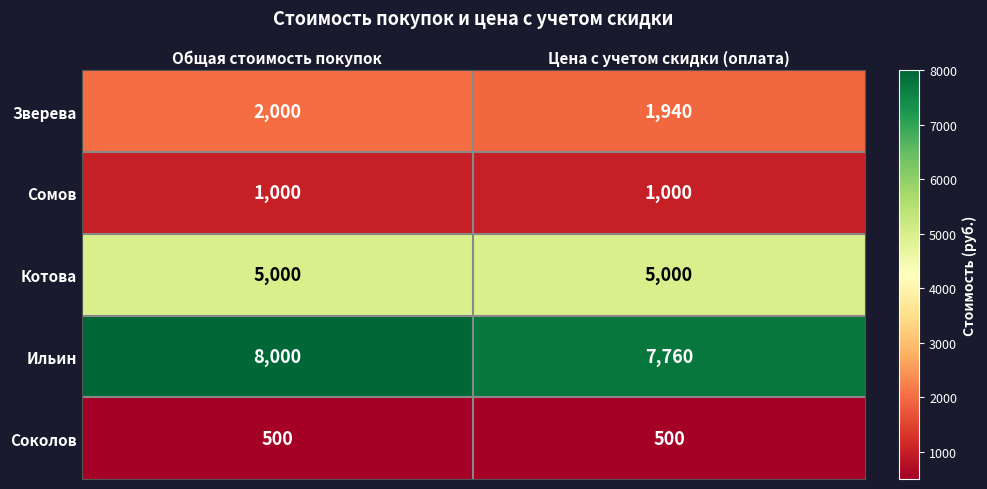

At Общая стоимость покупок, list the series in order from smallest to largest.

Соколов, Сомов, Зверева, Котова, Ильин